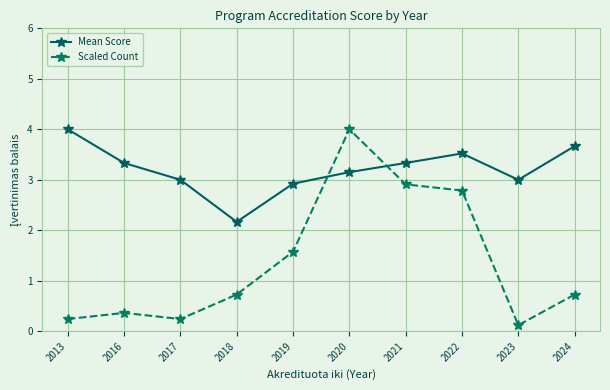

After their last crossing, which series has the higher values: Mean Score or Scaled Count?

Mean Score